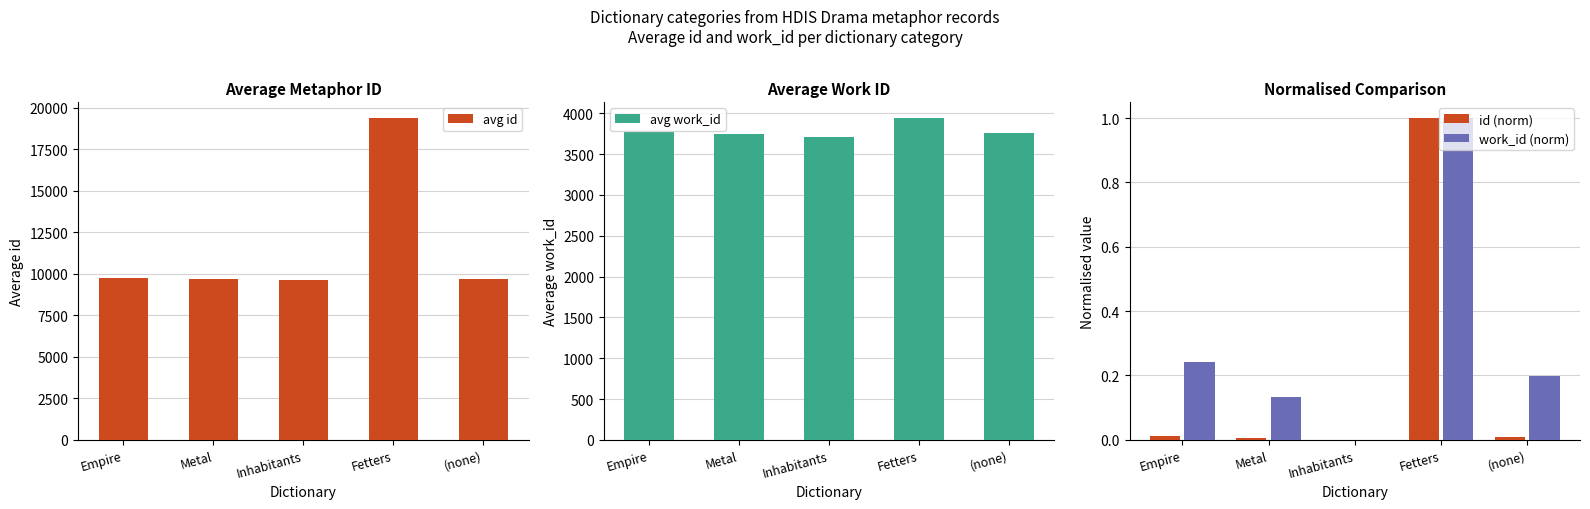

List the labels in order of id (norm) value, smallest first.

Inhabitants, Metal, (none), Empire, Fetters